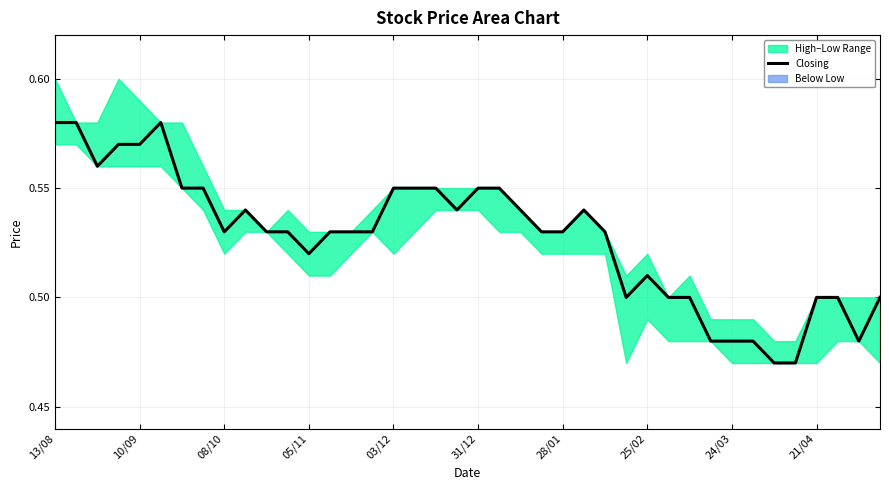

What is the greatest value displayed?

0.6